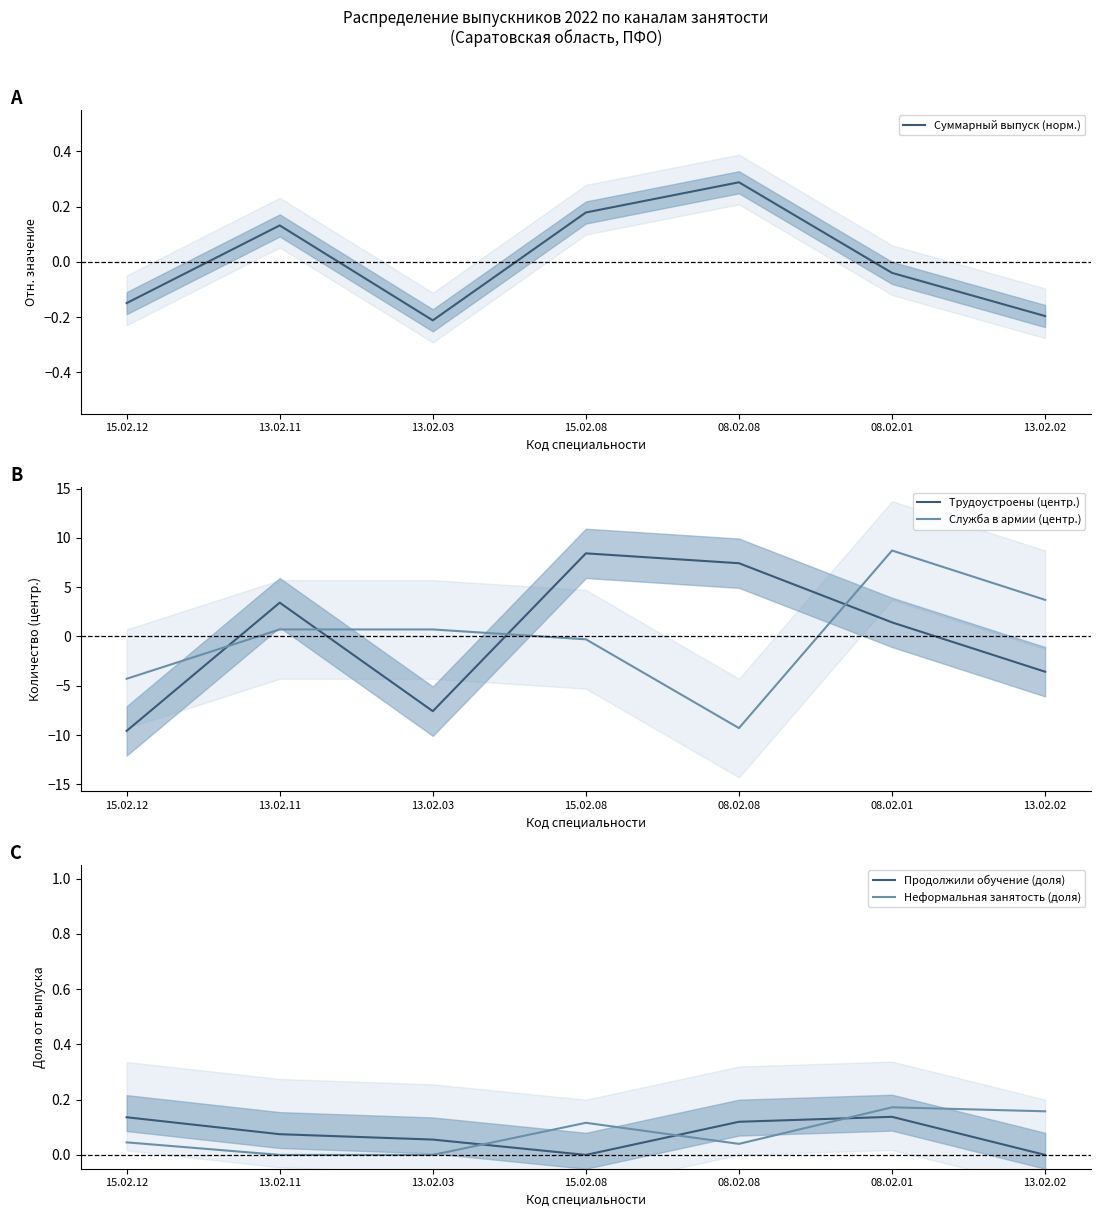

Reading left to right, list all the values displayed in this chart.

Суммарный выпуск (норм.): 15.02.12=-0.1	13.02.11=0.1	13.02.03=-0.2	15.02.08=0.2	08.02.08=0.3	08.02.01=-0.0	13.02.02=-0.2
Трудоустроены (центр.): 15.02.12=-9.6	13.02.11=3.4	13.02.03=-7.6	15.02.08=8.4	08.02.08=7.4	08.02.01=1.4	13.02.02=-3.6
Служба в армии (центр.): 15.02.12=-4.3	13.02.11=0.7	13.02.03=0.7	15.02.08=-0.3	08.02.08=-9.3	08.02.01=8.7	13.02.02=3.7
Продолжили обучение (доля): 15.02.12=0.1	13.02.11=0.1	13.02.03=0.1	15.02.08=0.0	08.02.08=0.1	08.02.01=0.1	13.02.02=0.0
Неформальная занятость (доля): 15.02.12=0.0	13.02.11=0.0	13.02.03=0.0	15.02.08=0.1	08.02.08=0.0	08.02.01=0.2	13.02.02=0.2